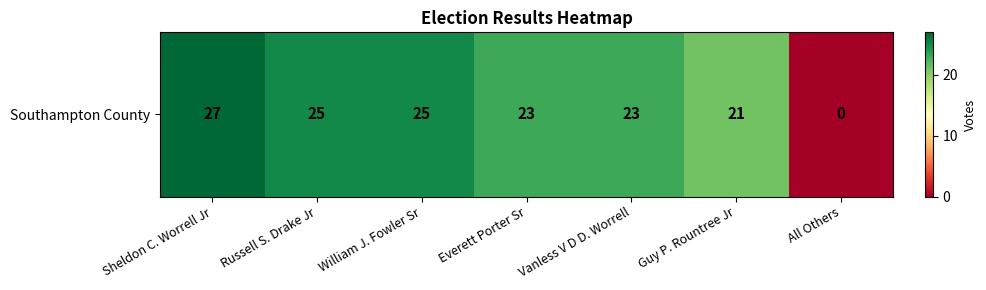

What is the average value?

21